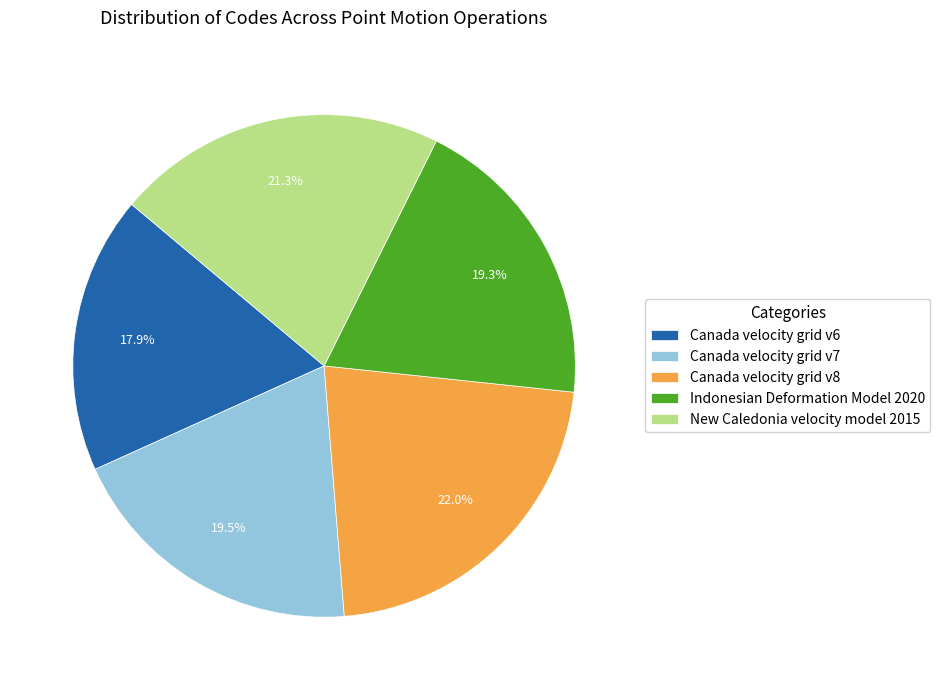

To the nearest percent, what is the average slice percentage?

20%